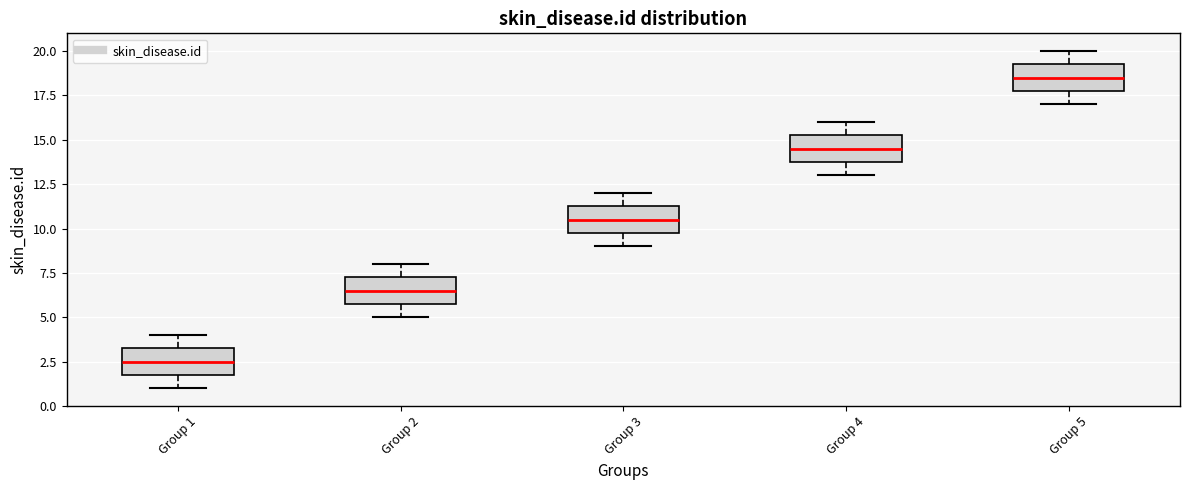

Reading left to right, transcribe this box plot: for each box, give where its median line is, the range the box spans, and where its two whiskers end, as read against the y-axis. The values are not printed on the chart, so give them approximately, as read against the axis.

Group 1: median 2.5, box 2.0 to 3.5, whiskers 1.0 to 4.0
Group 2: median 6.5, box 6.0 to 7.5, whiskers 5.0 to 8.0
Group 3: median 10.5, box 10.0 to 11.5, whiskers 9.0 to 12.0
Group 4: median 14.5, box 14.0 to 15.5, whiskers 13.0 to 16.0
Group 5: median 18.5, box 18.0 to 19.5, whiskers 17.0 to 20.0